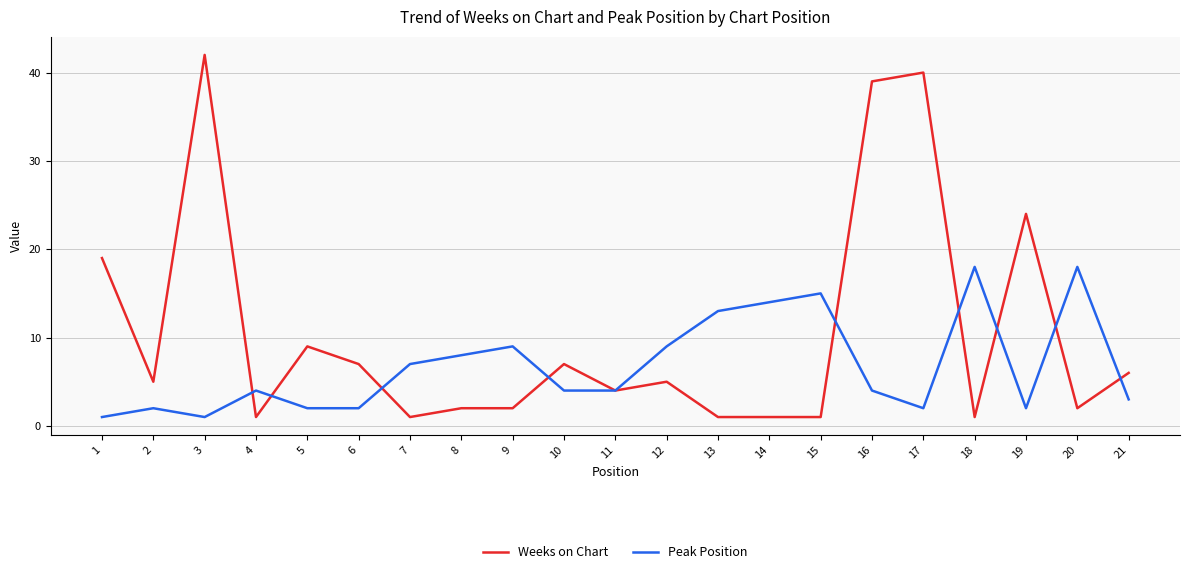

List the series in order of their peak value, highest first.

Weeks on Chart, Peak Position